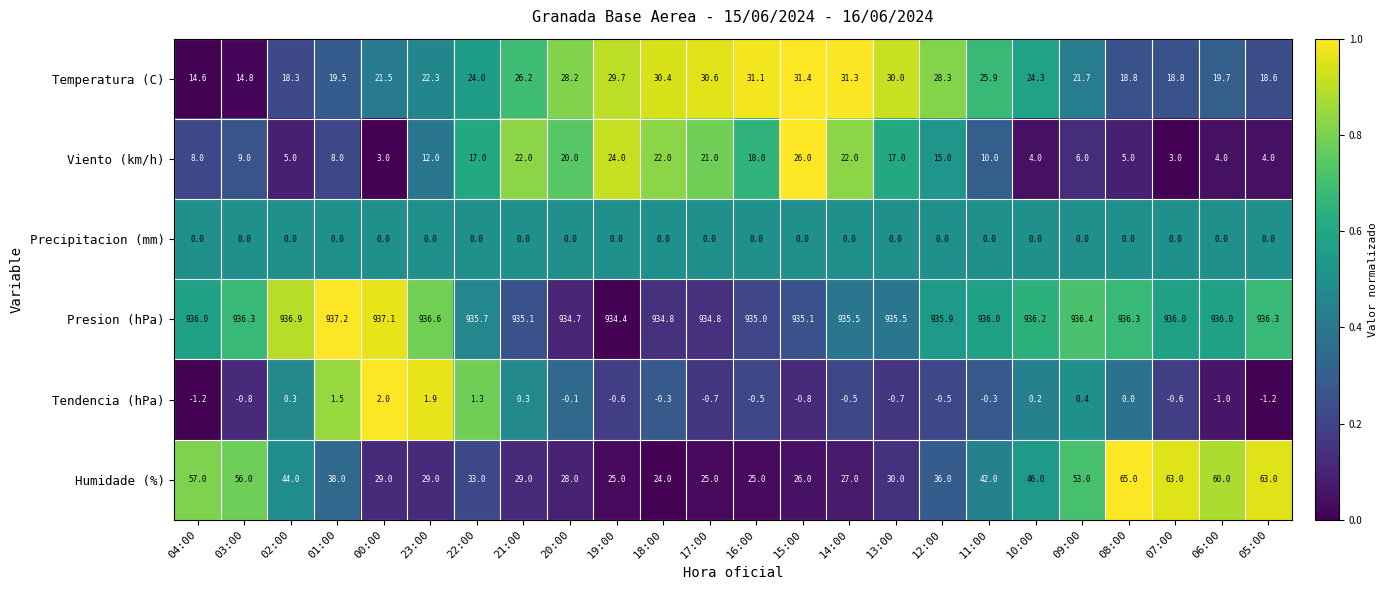

The Precipitacion (mm) series shows 0.0 at 17:00. True or false?

True